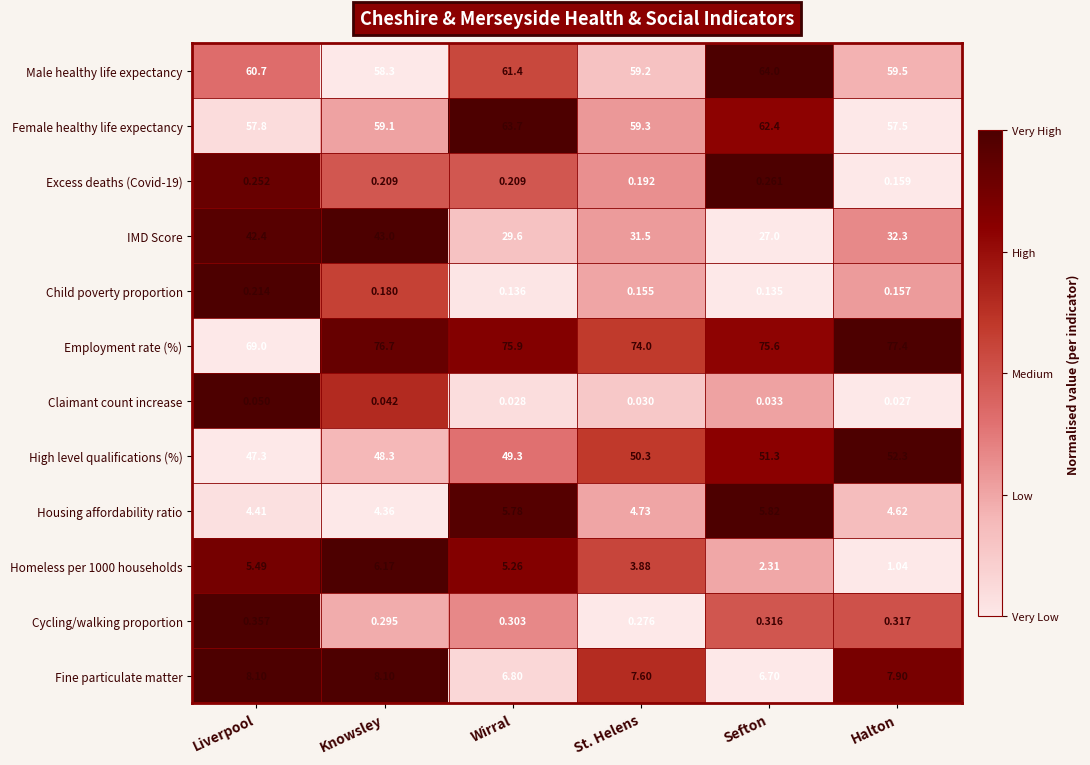

At which category does the chart reach its peak across all series?

Halton